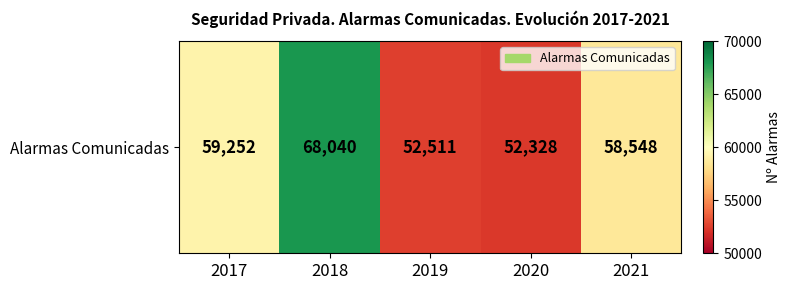

What is the average value?

58136